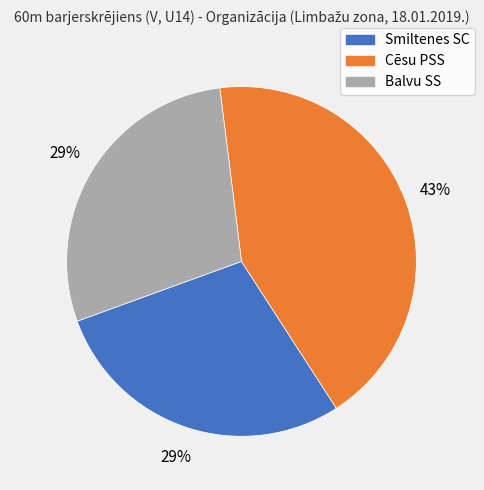

To the nearest percent, what is the difference between the largest and smallest slice percentages?

14%